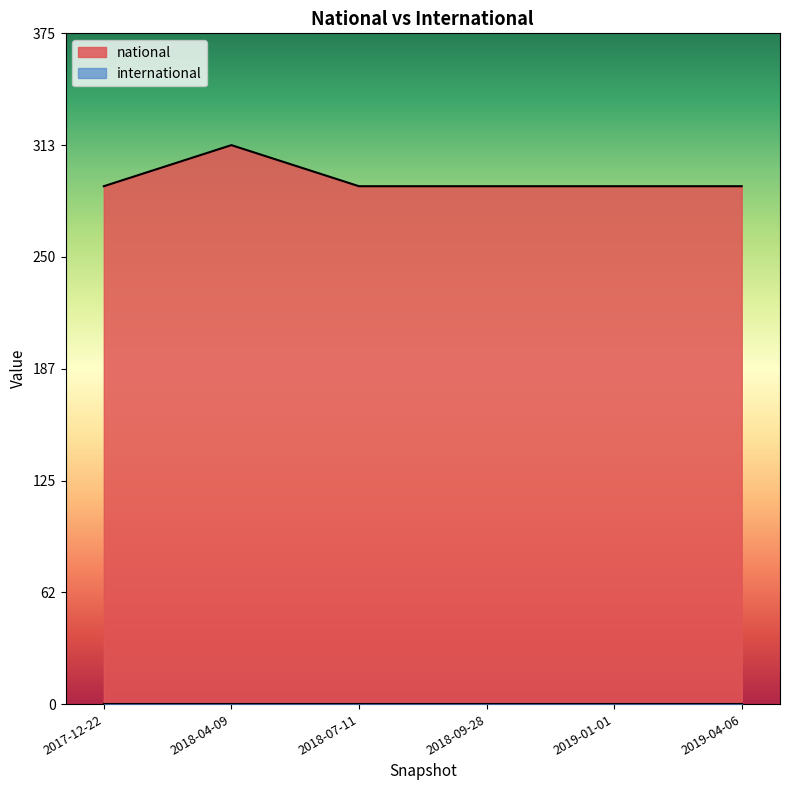

At which category is the sum across all series the highest?

2018-04-09